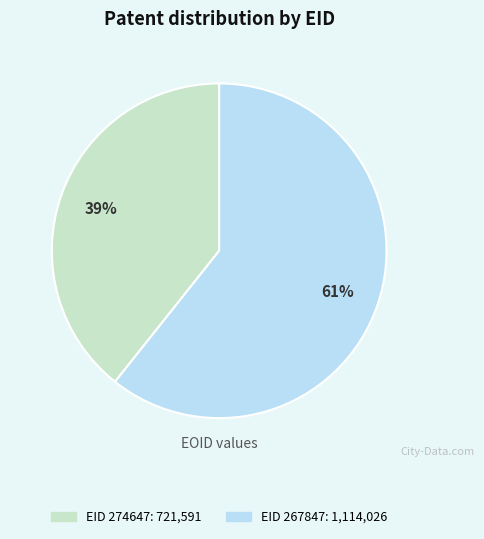

To the nearest percent, what is the average slice percentage?

50%